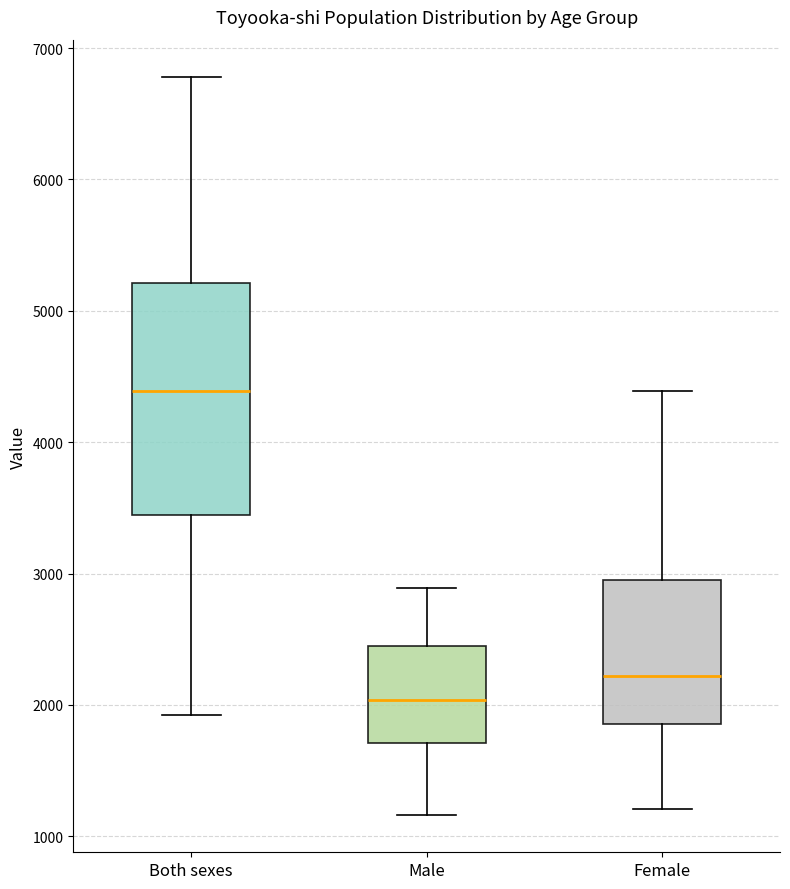

Which box is the tallest, from its lower edge to its upper edge?

Both sexes